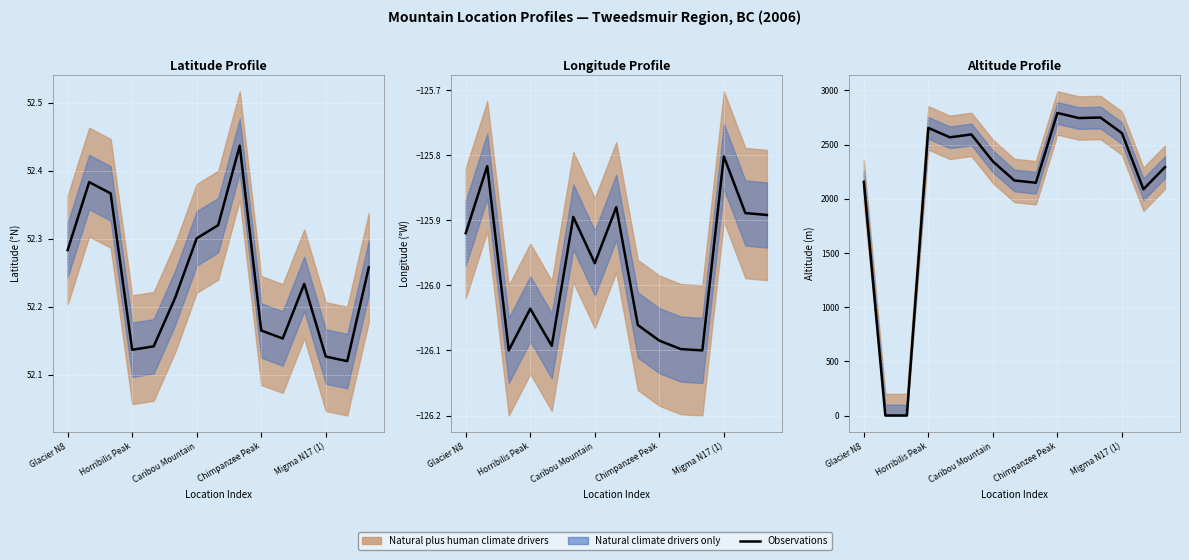

What is the sum of the values at 10 and 12?

5351